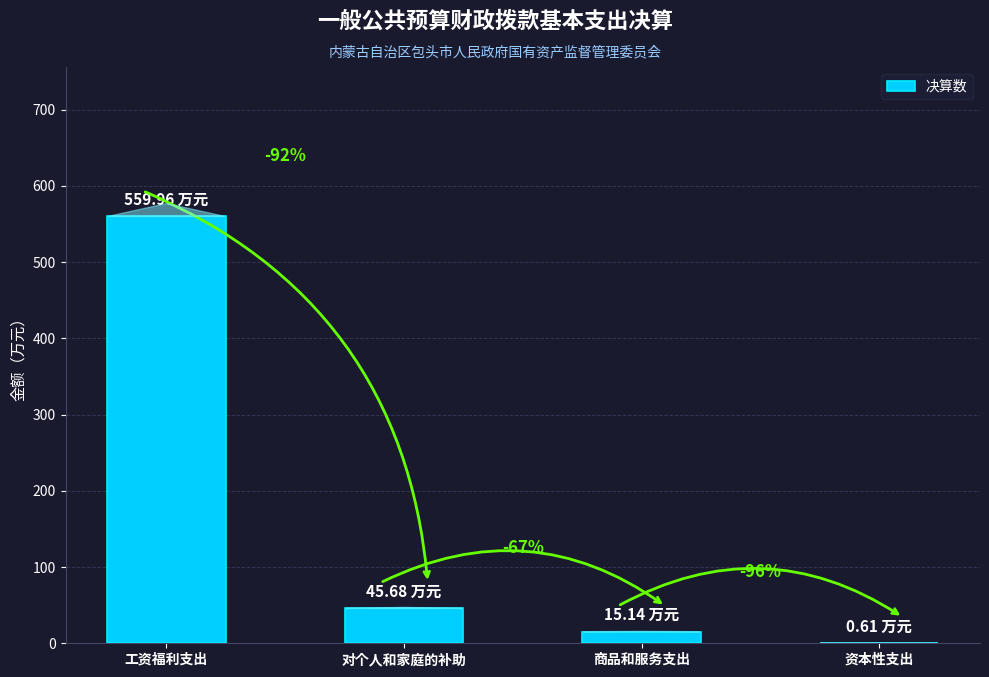

Reading left to right, transcribe all the data shown in this chart.

工资福利支出=560.0	对个人和家庭的补助=45.7	商品和服务支出=15.1	资本性支出=0.6